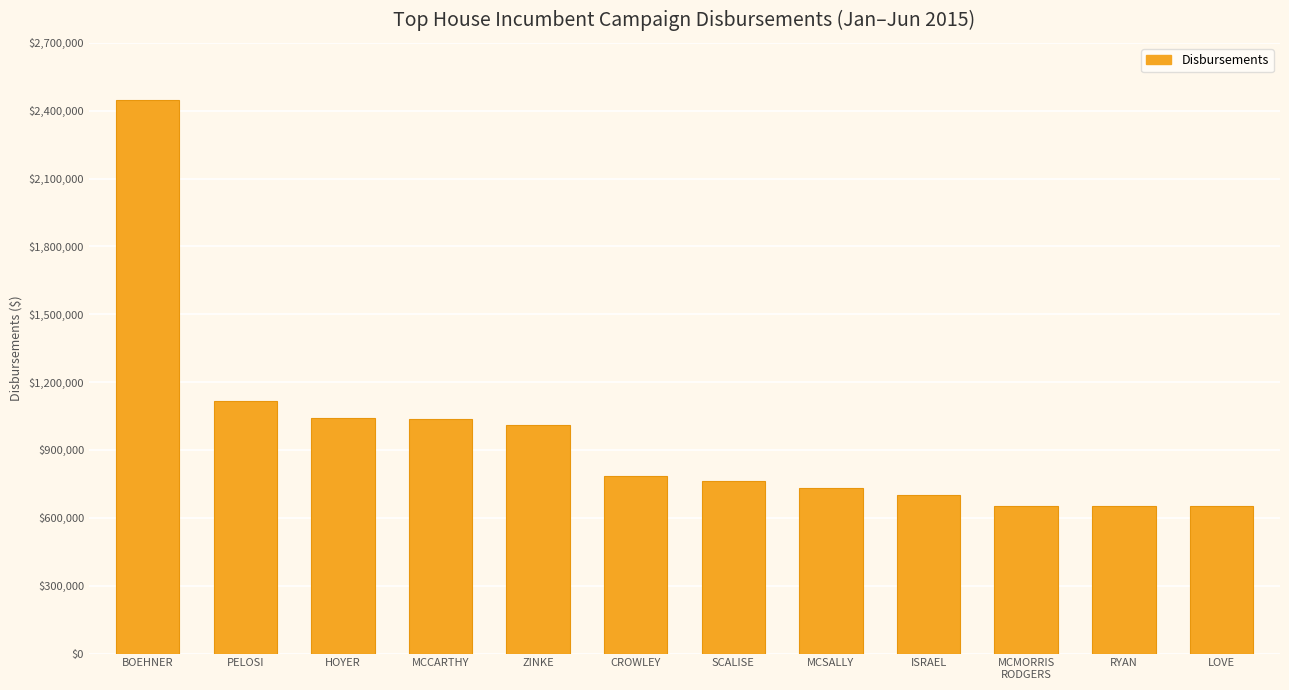

What is the sum of all values?

11597879.3